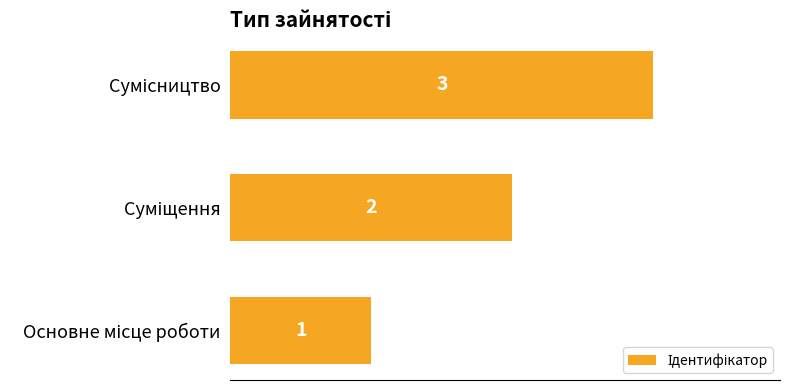

Count the values in the range 1 to 3.

3